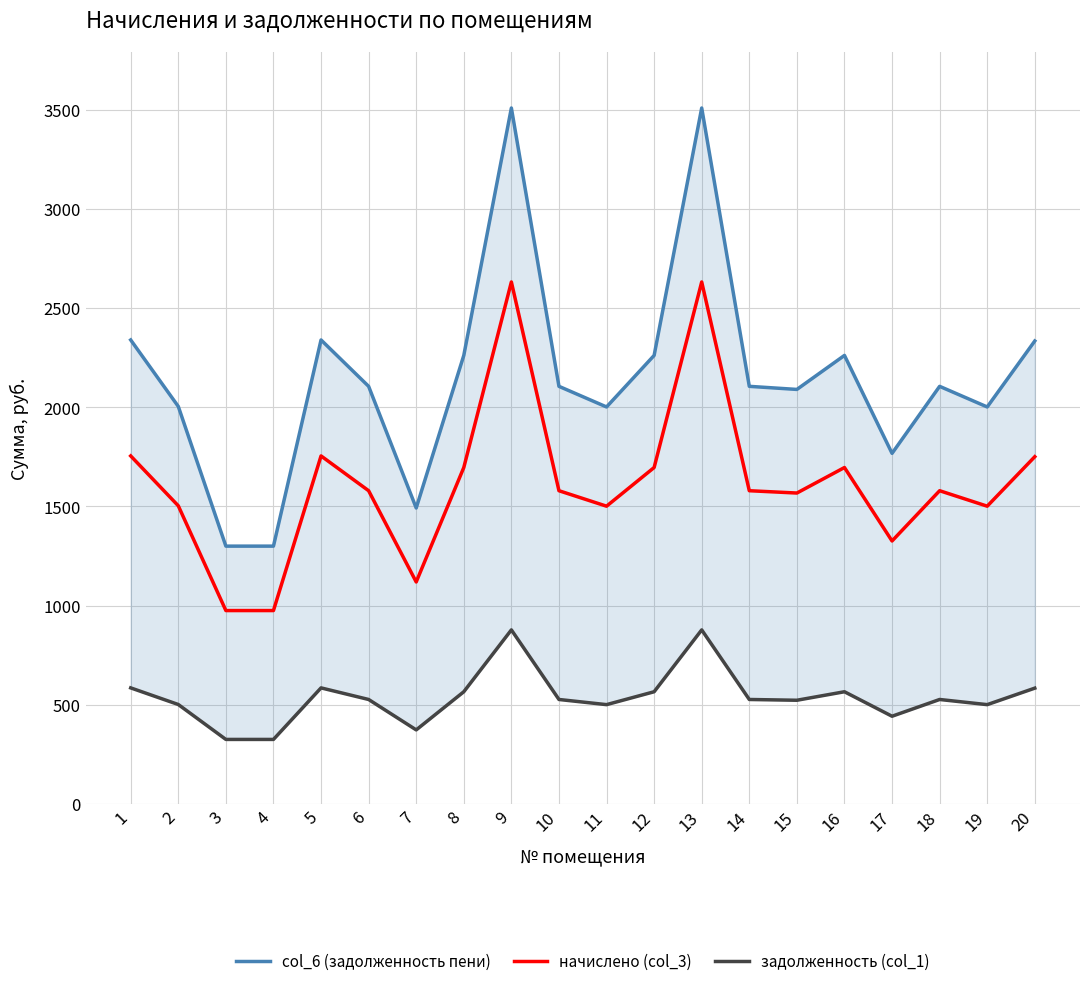

The начислено (col_3) series shows 807.2 at 11. True or false?

False